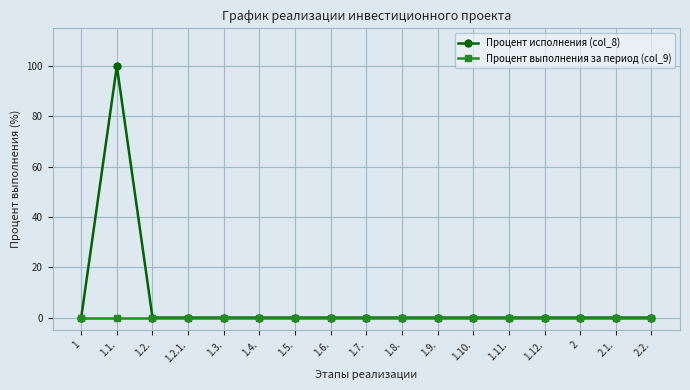

Which series has the largest total across all categories?

Процент исполнения (col_8)